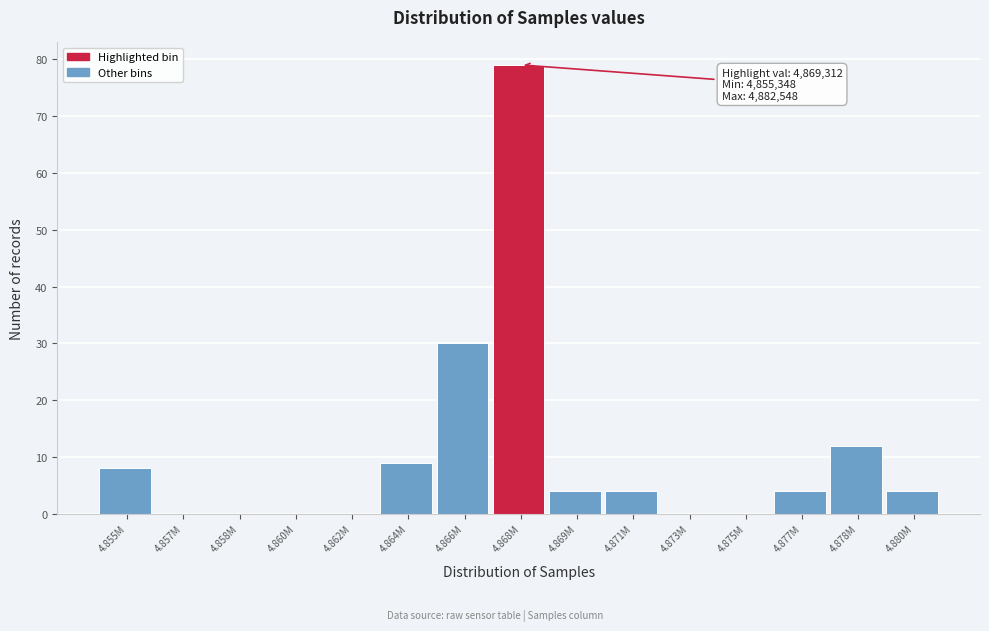

Reading left to right, extract all data points from this chart.

4.855M=8	4.857M=0	4.858M=0	4.860M=0	4.862M=0	4.864M=9	4.866M=30	4.868M=79	4.869M=4	4.871M=4	4.873M=0	4.875M=0	4.877M=4	4.878M=12	4.880M=4